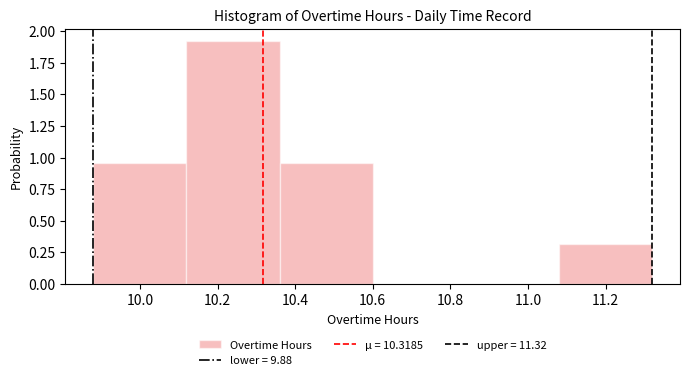

What is the height of the bar covering 9.88 to 10.12 on the x-axis? The values are not printed on the chart, so give them approximately, as read against the axis.

0.95